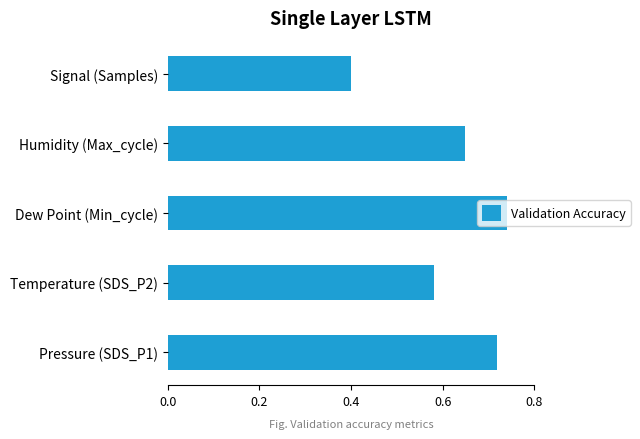

What is the change in value from Dew Point (Min_cycle) to Signal (Samples)?

-0.3